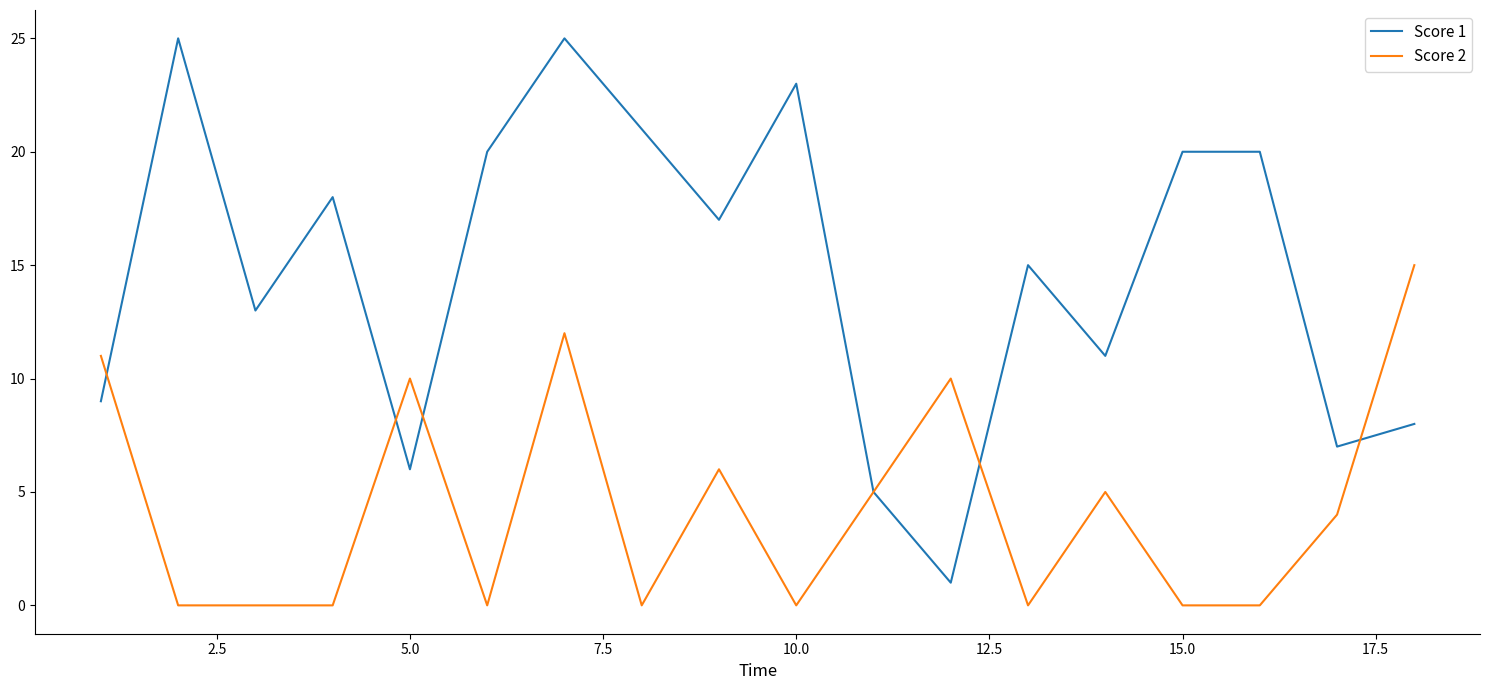

Which series has the widest spread of values?

Score 1